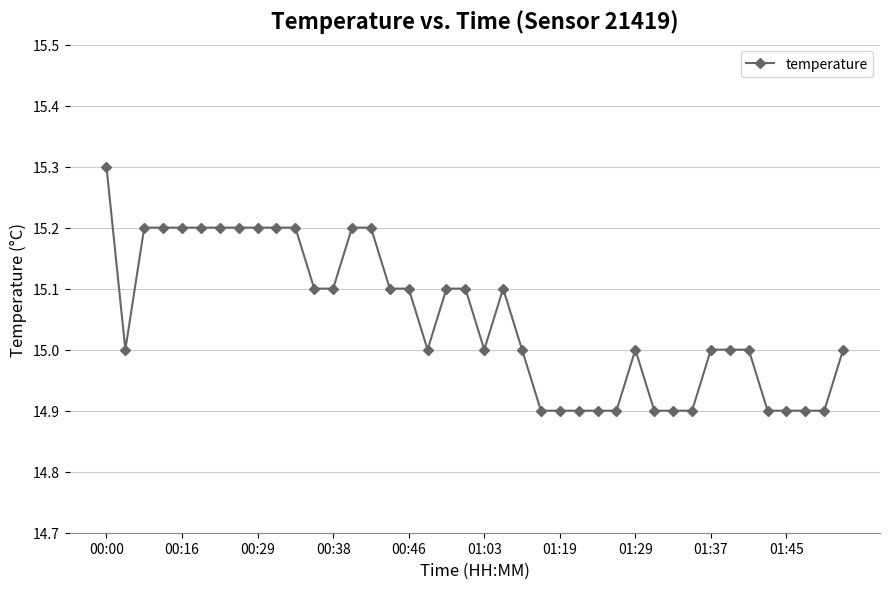

What is the value of the 22nd point from the left?

15.1